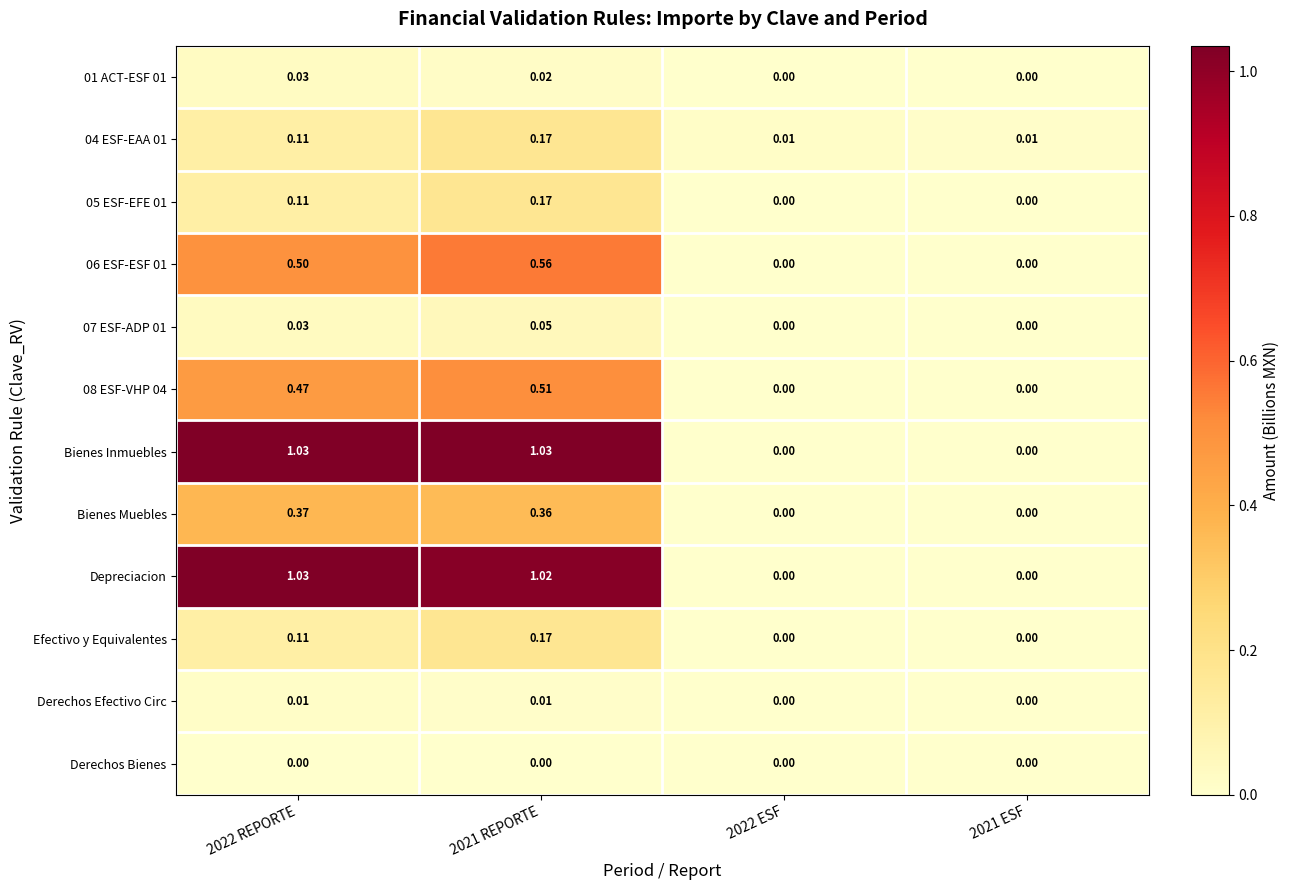

Which series has the largest total across all categories?

Bienes Inmuebles